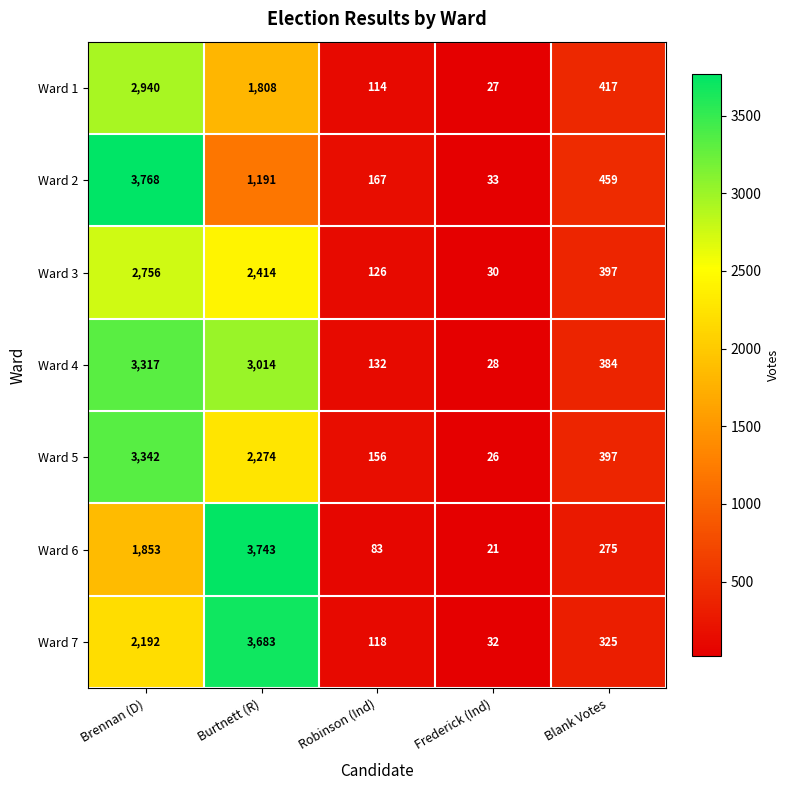

What is the difference between the highest and lowest values at Burtnett (R)?

2552